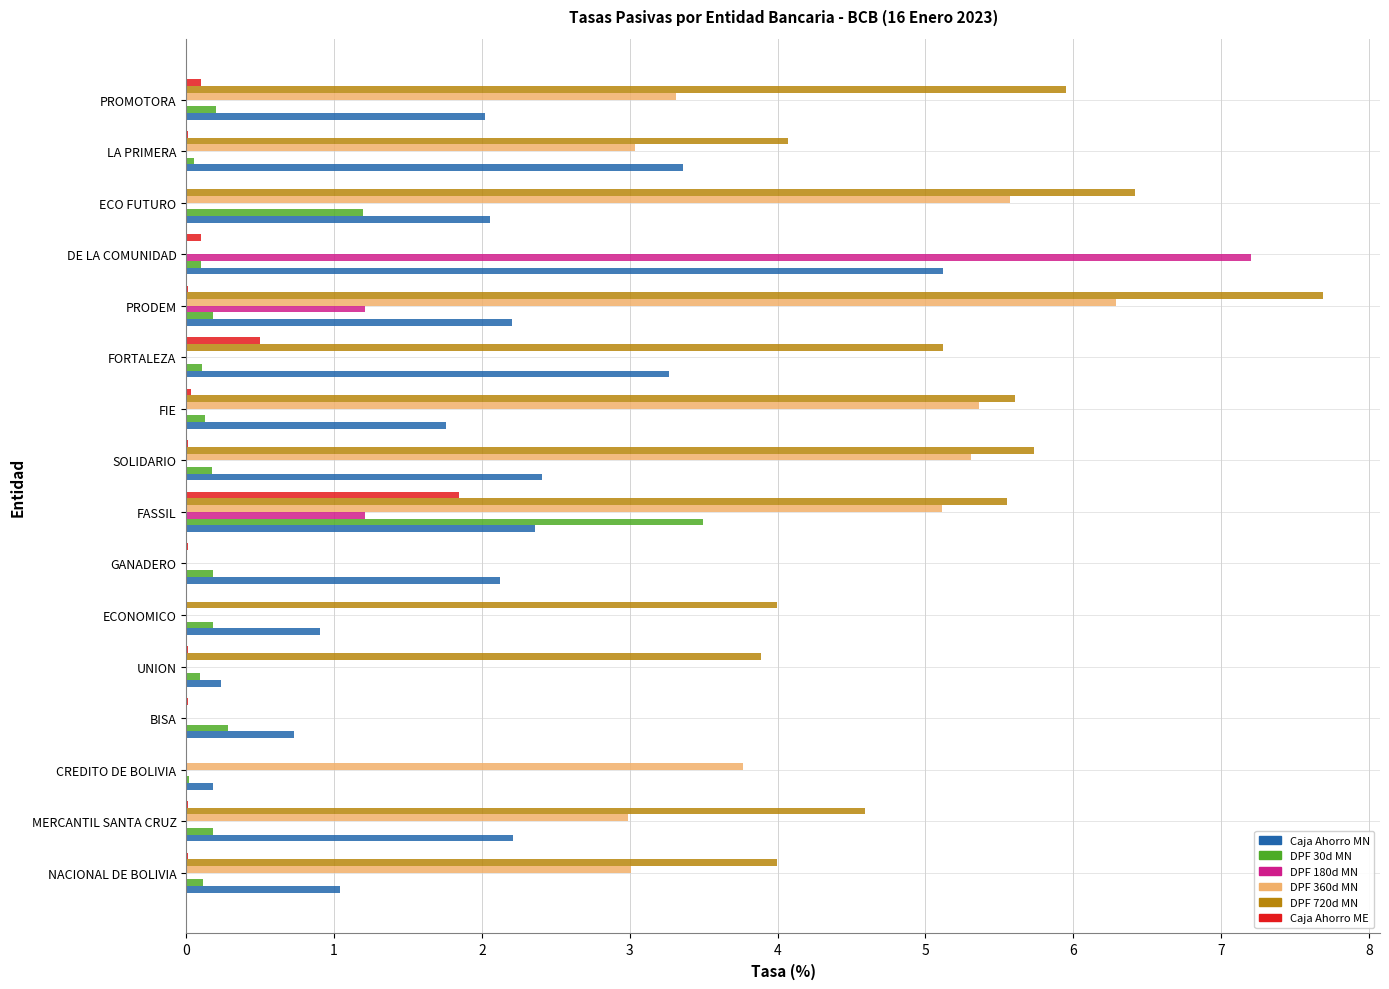

At which category is the sum across all series the highest?

FASSIL